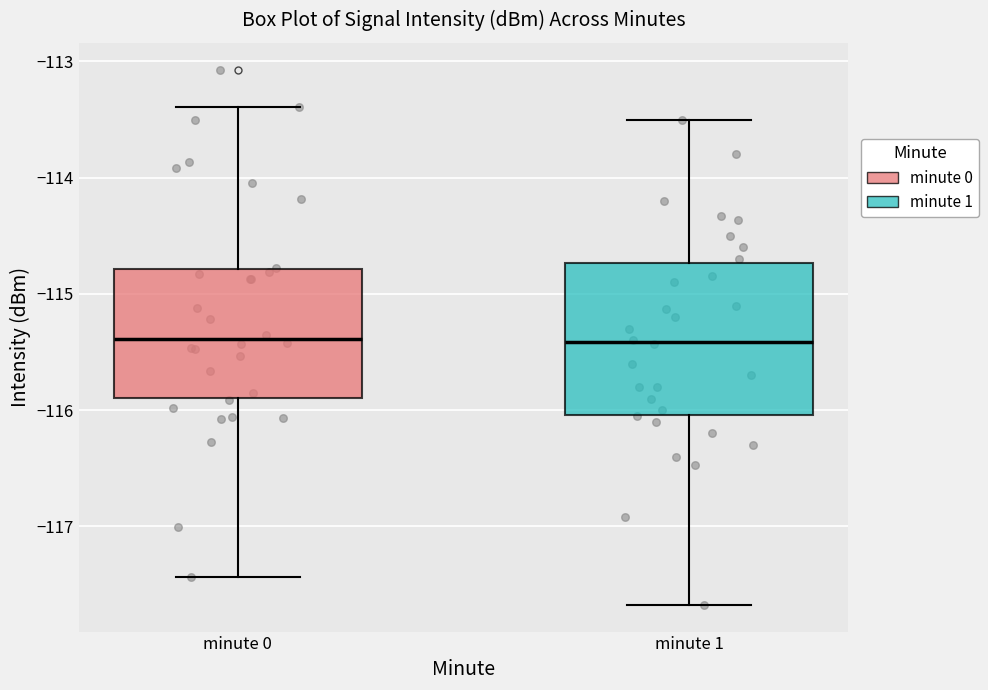

Which box is the tallest, from its lower edge to its upper edge?

minute 1